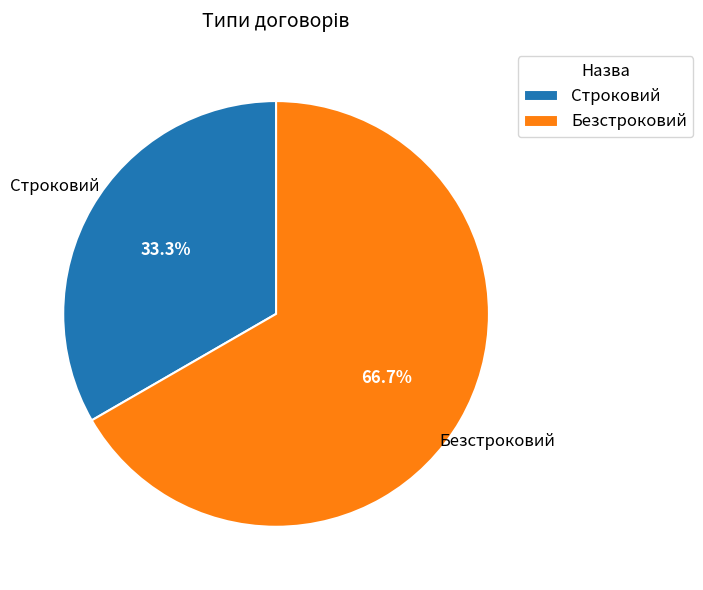

Count the number of slices in the pie.

2